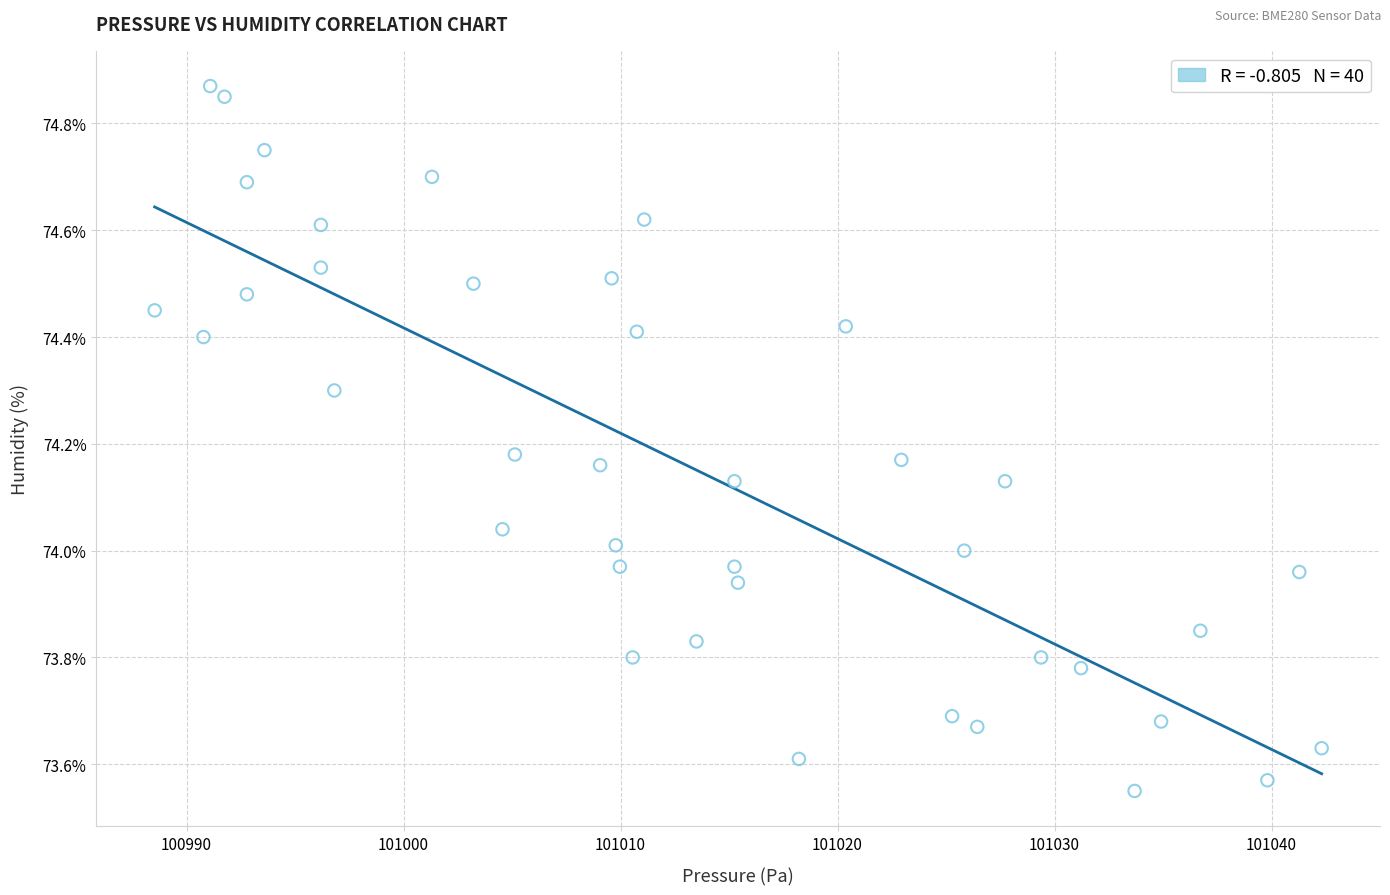

What is the range of X values (max minus min)?

53.8